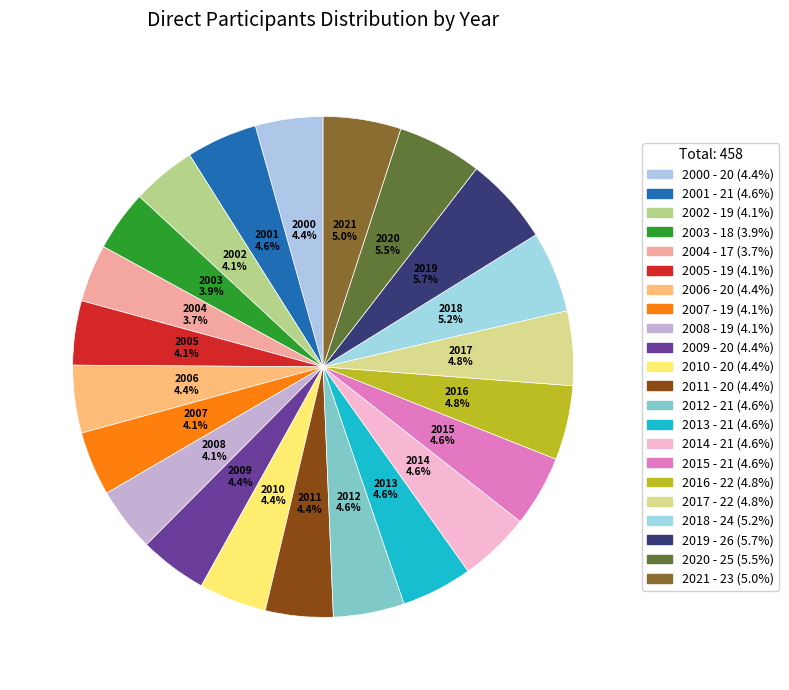

Is there any slice that represents more than half of the pie?

No